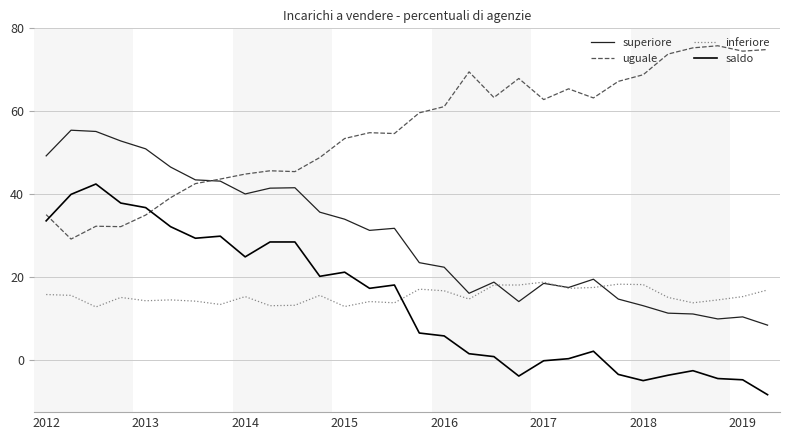

Rank the series by their maximum value, from lowest to highest.

inferiore, saldo, superiore, uguale